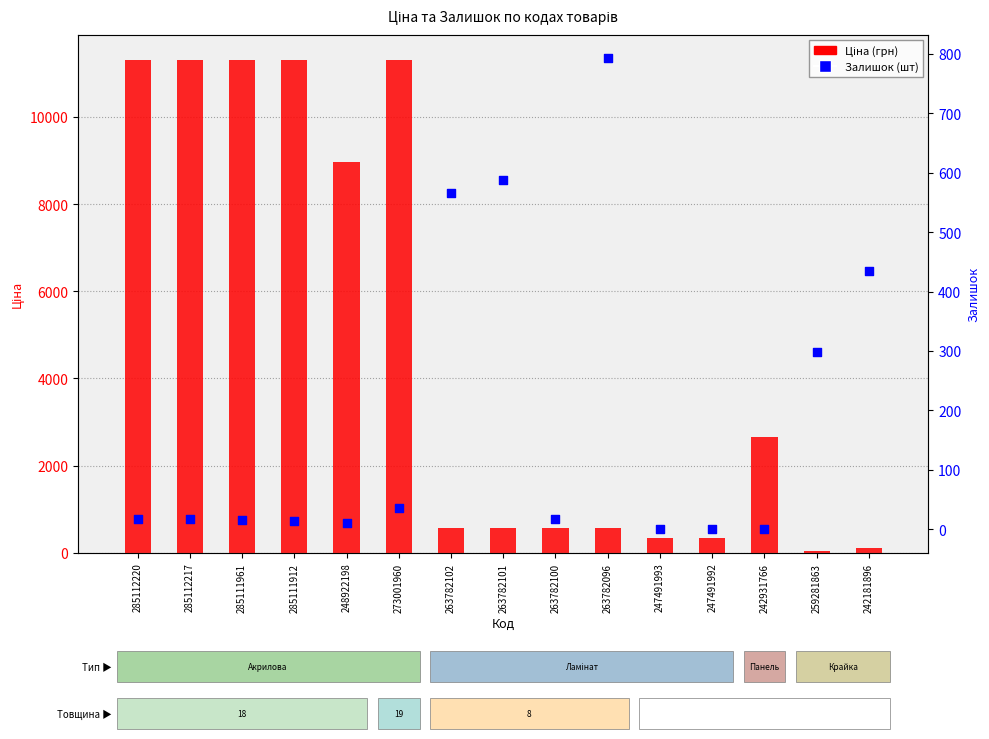

At which category is the sum across all series the highest?

273001960